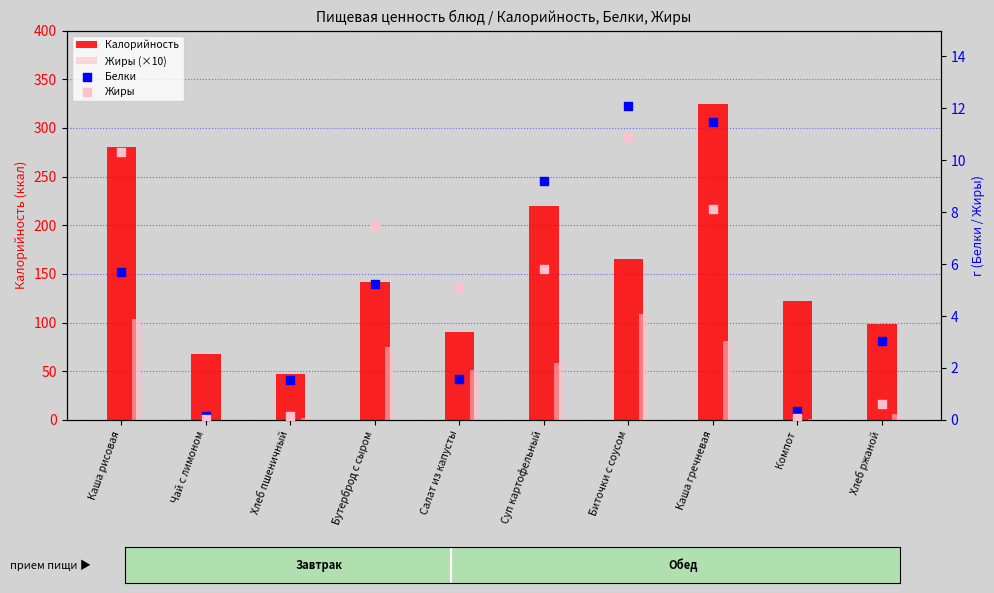

Which series has the largest total across all categories?

Калорийность